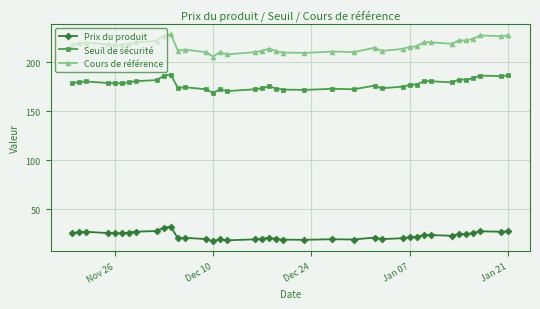

What is the maximum value shown in the chart?

228.6